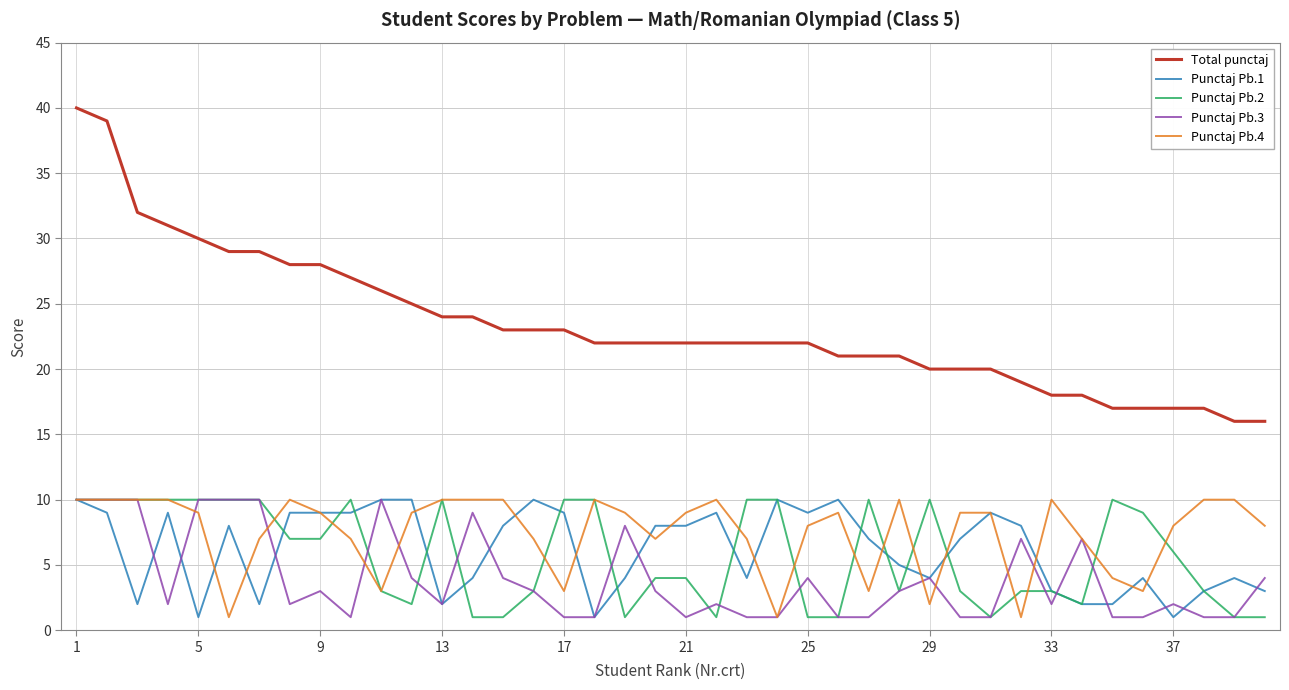

Which series has the largest range (max minus min)?

Total punctaj